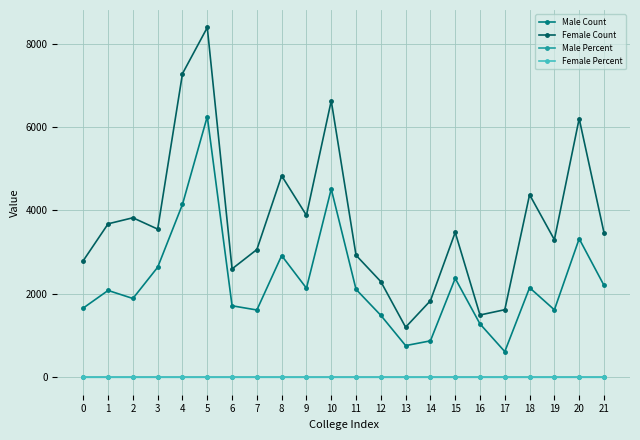

At which category does Male Count reach its first local peak?

1